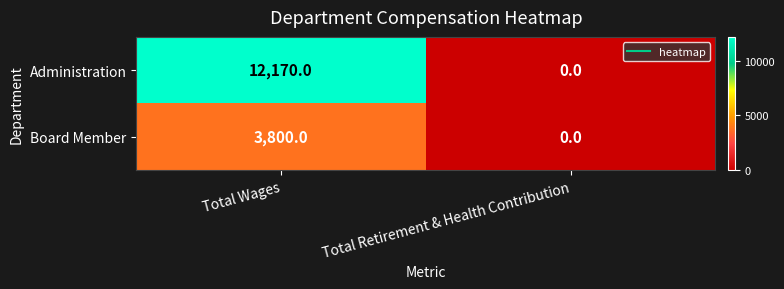

List the series in order of their overall mean, lowest first.

Board Member, Administration